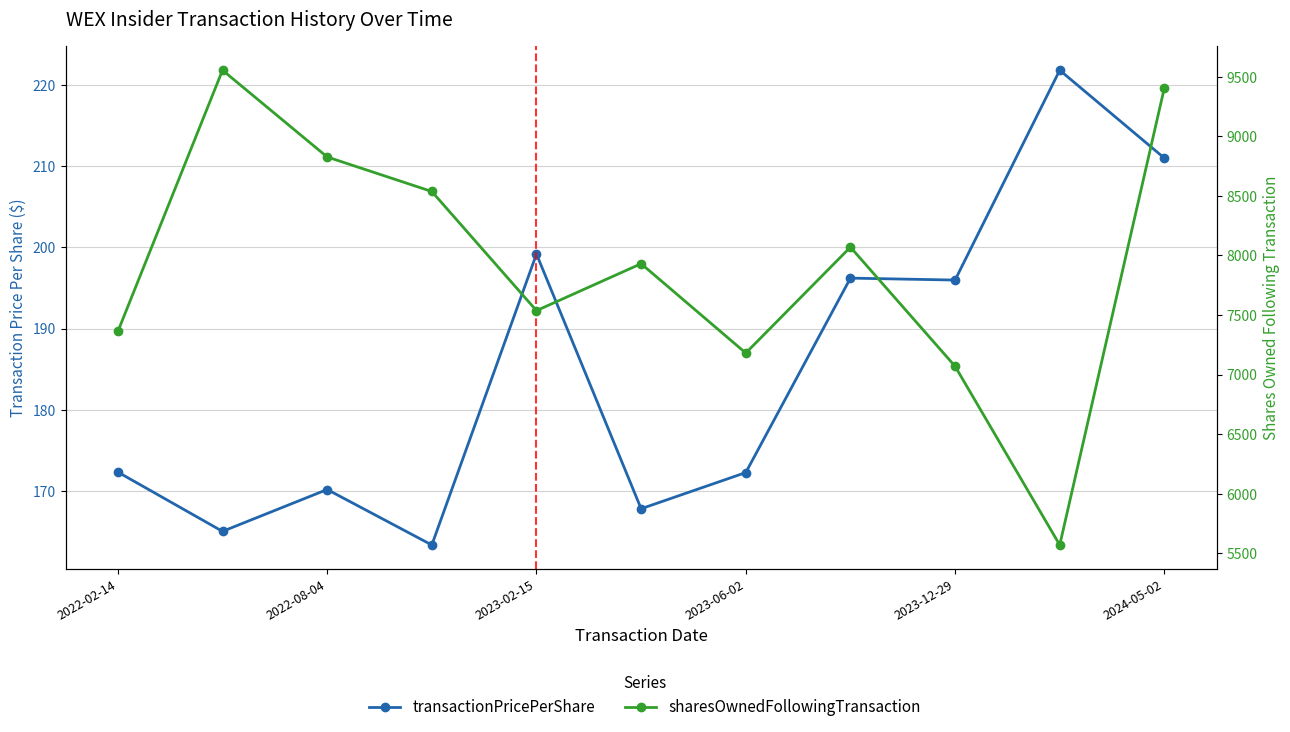

What is the lowest value of the transactionPricePerShare series?

163.3